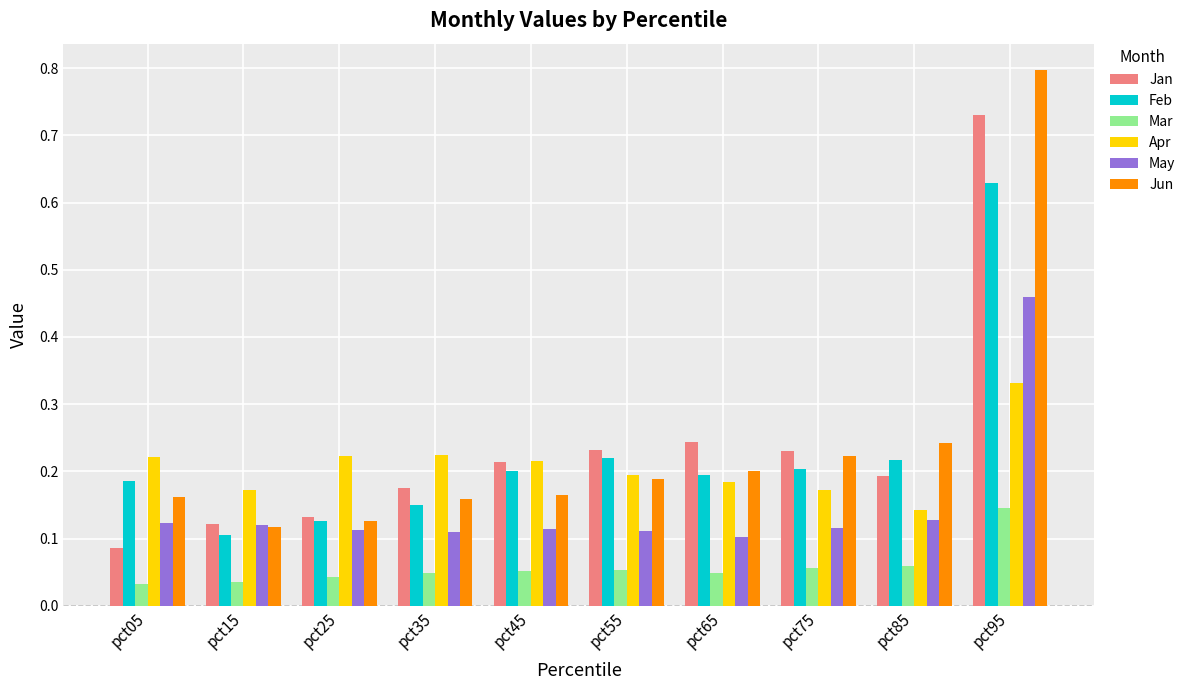

Which series has the largest range (max minus min)?

Jun